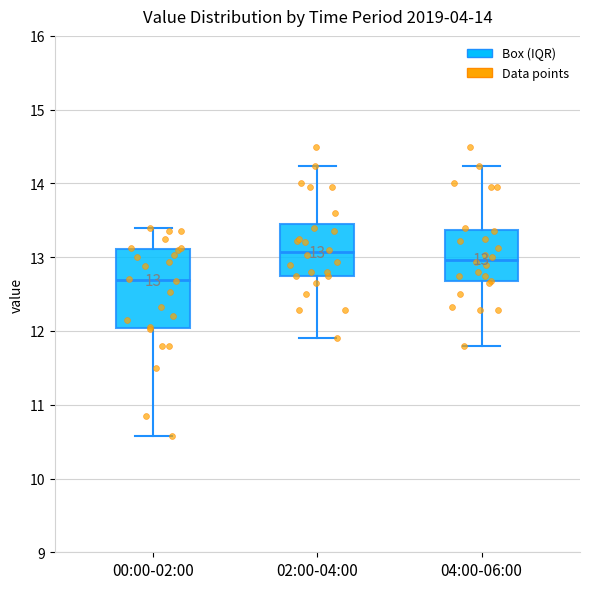

Which box is the tallest, from its lower edge to its upper edge?

00:00-02:00